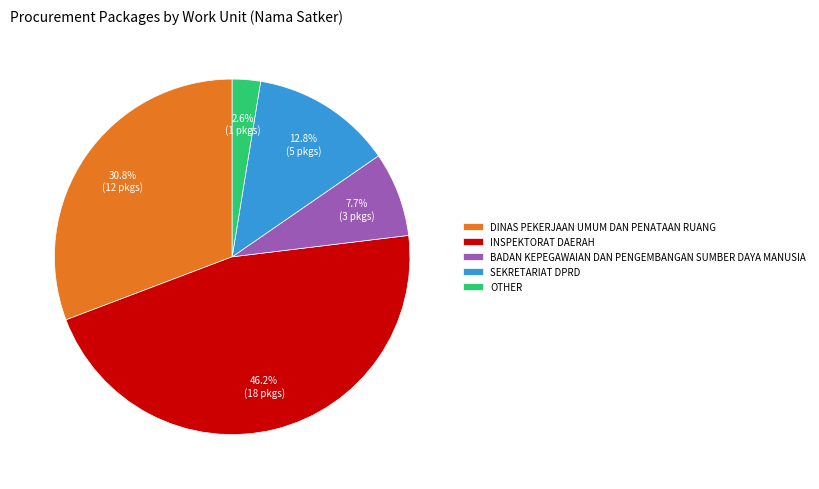

Approximately how many times larger is the value at OTHER compared to DINAS PEKERJAAN UMUM DAN PENATAAN RUANG?

0.1